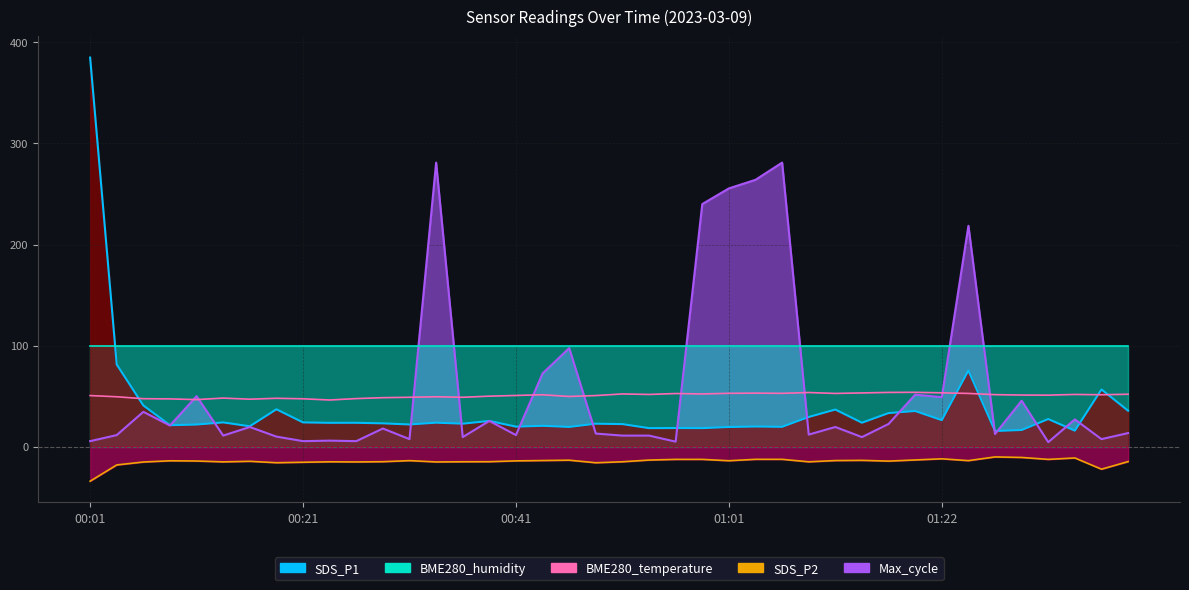

Which series has the largest total across all categories?

BME280_humidity line